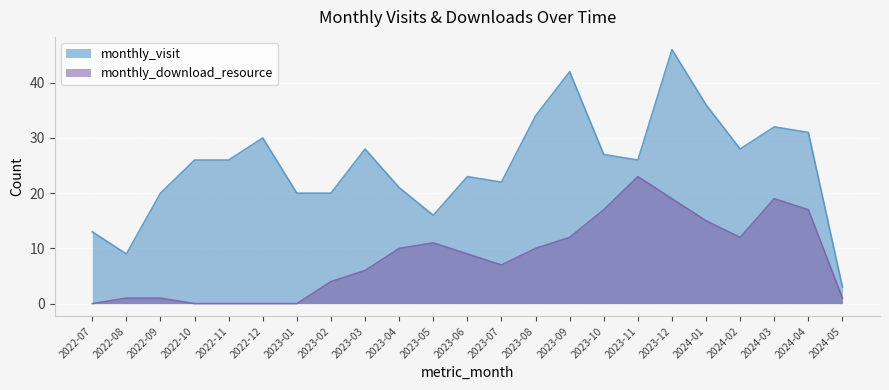

What is the difference between the maximum and second lowest values in the monthly_download_resource series?

23